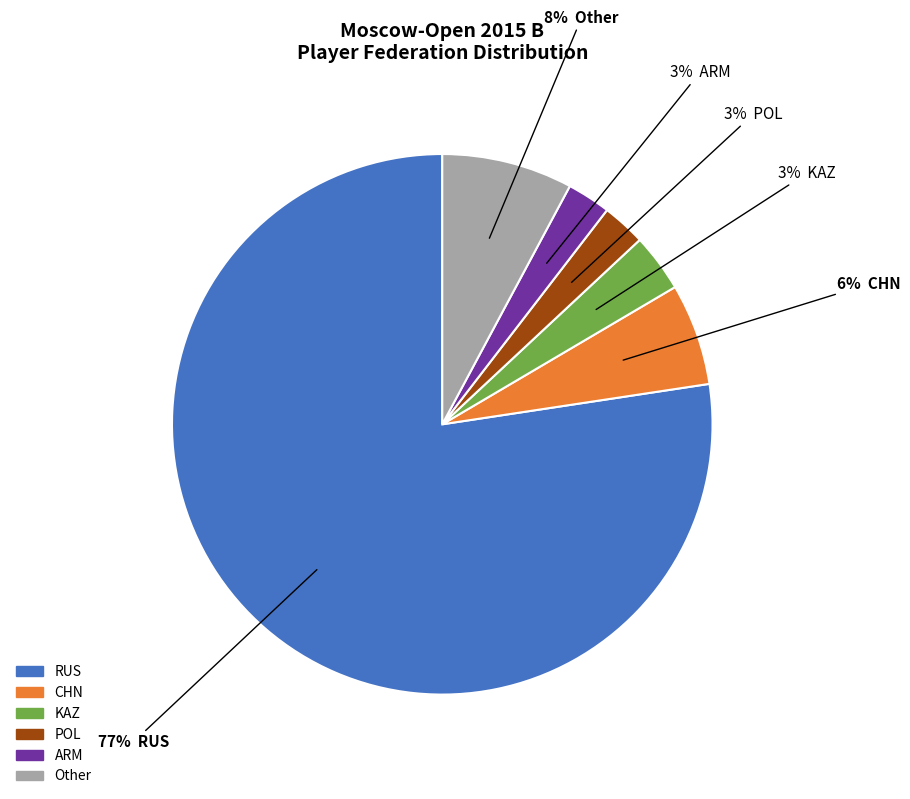

Is it true that RUS is 77% of the pie?

True